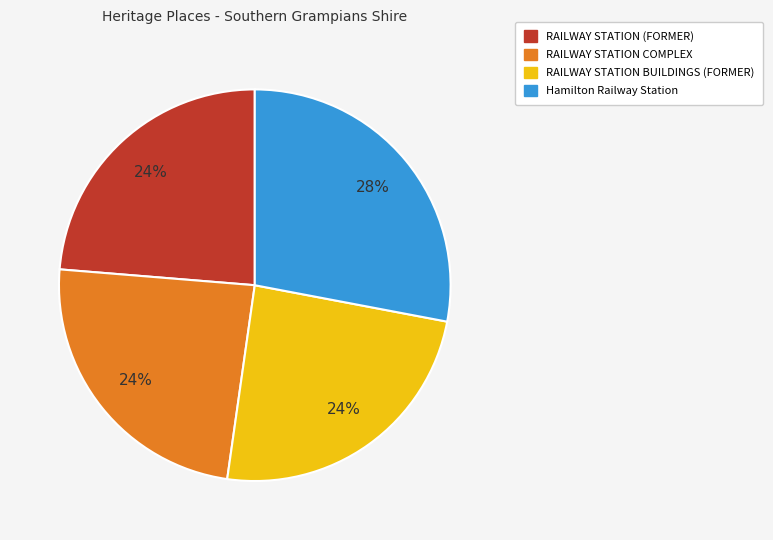

How many slices are in this pie chart?

4